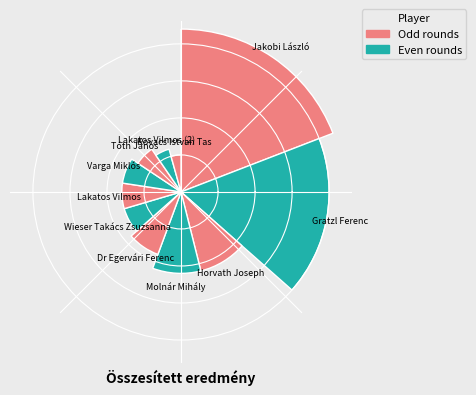

To the nearest percent, what is the difference between the largest and smallest slice percentages?

15%